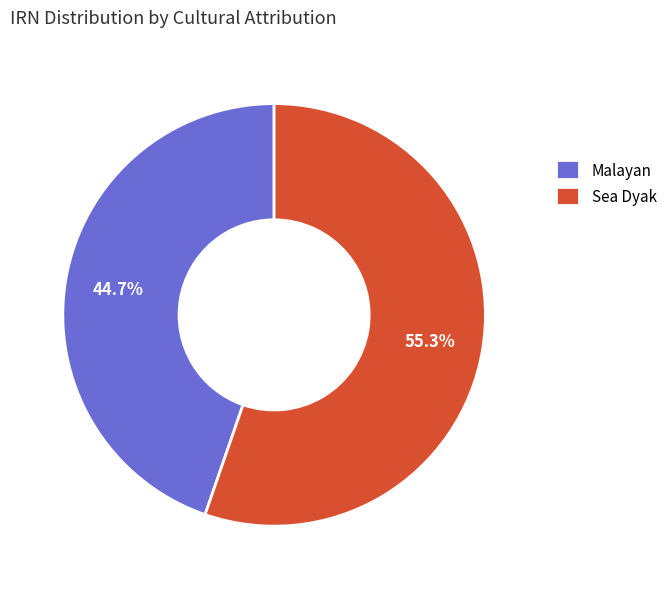

What is the largest slice in the pie chart?

Sea Dyak